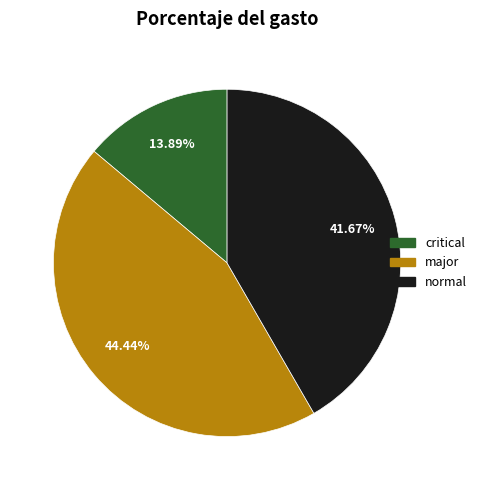

Is there a majority slice in this chart?

No